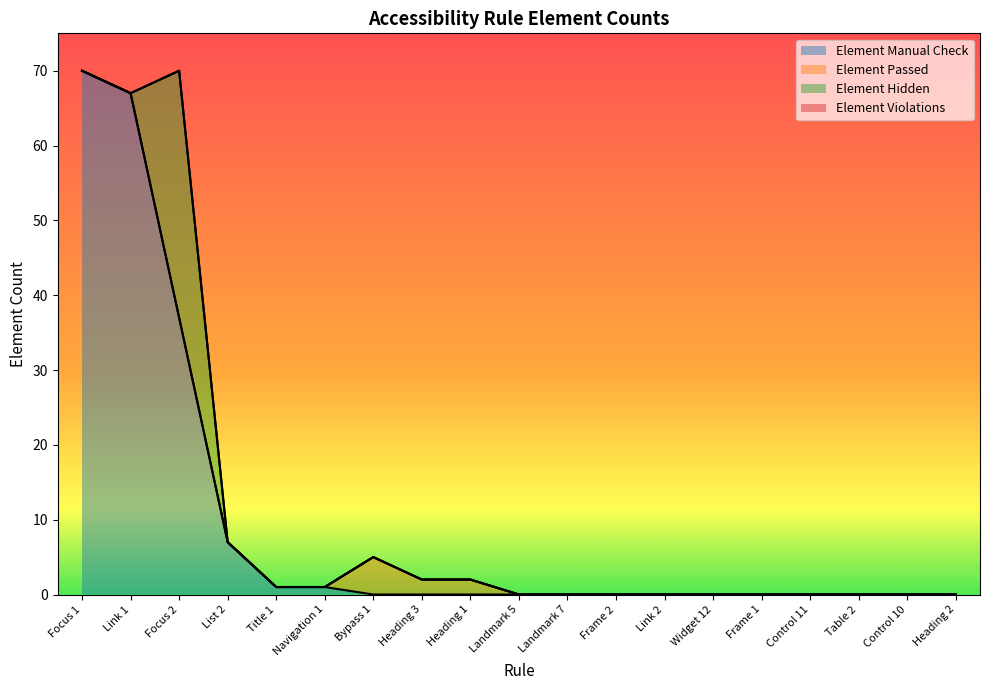

How many lines are shown in the chart?

4